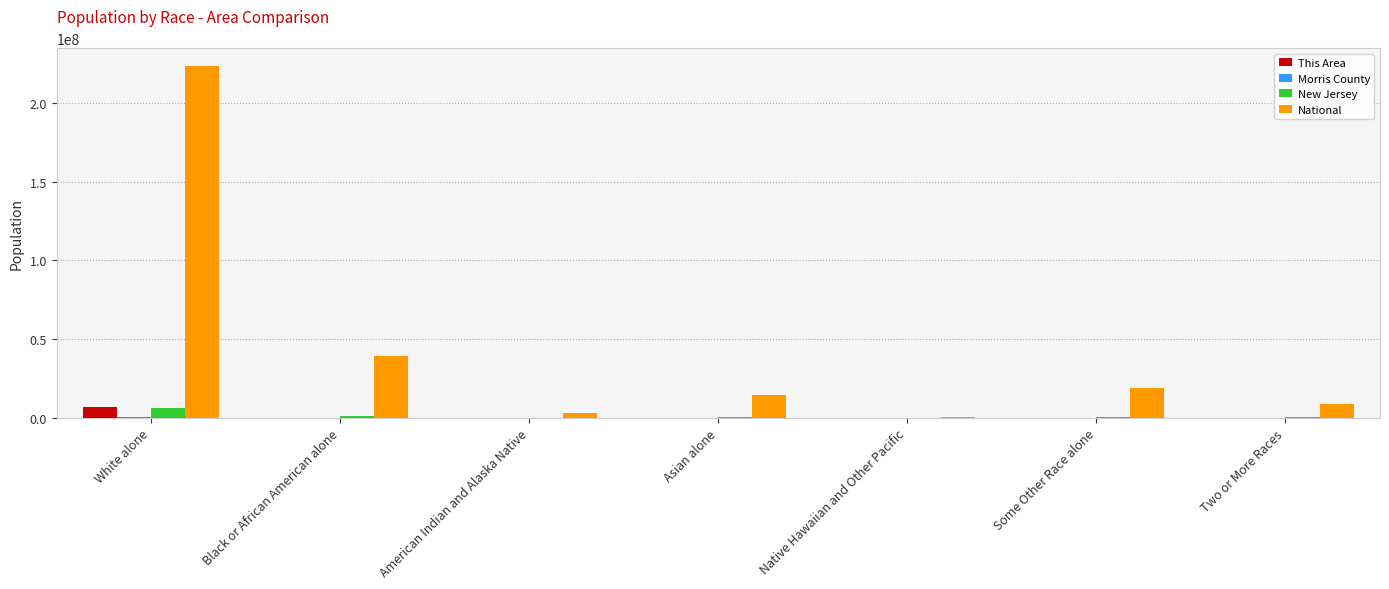

Is it true that National equals 223553265 at White alone?

True